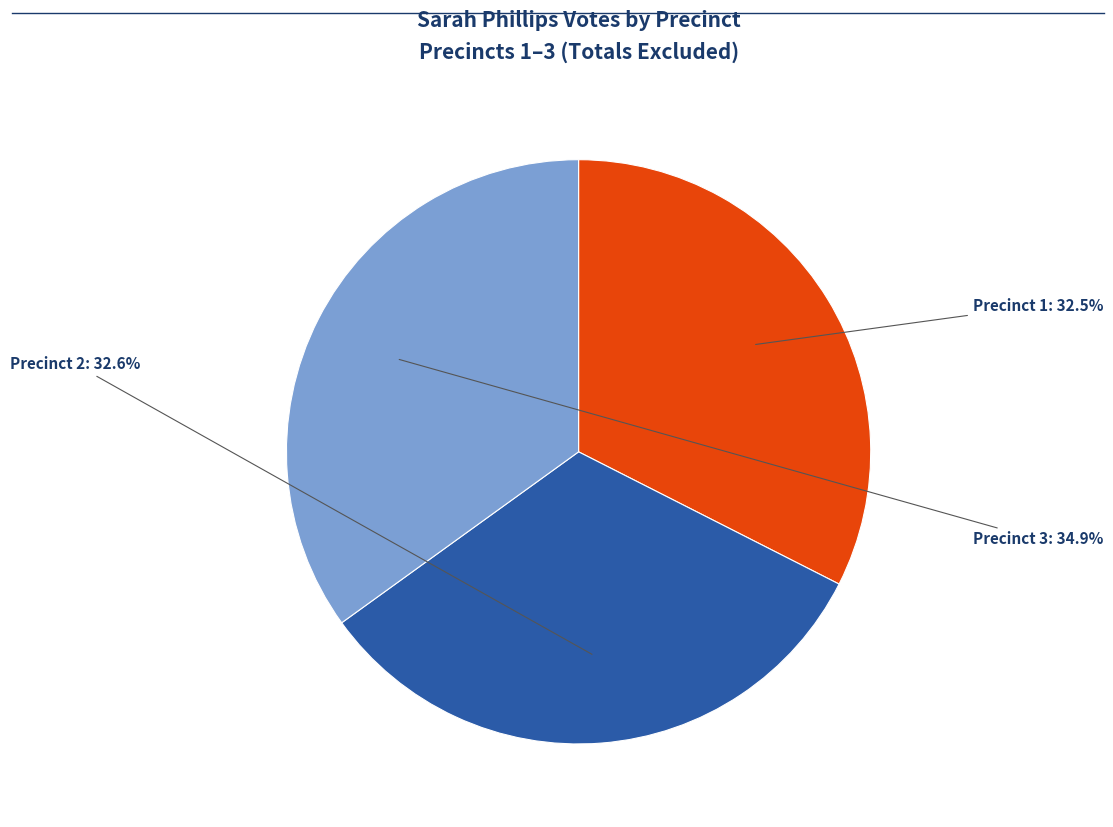

Is there a majority slice in this chart?

No